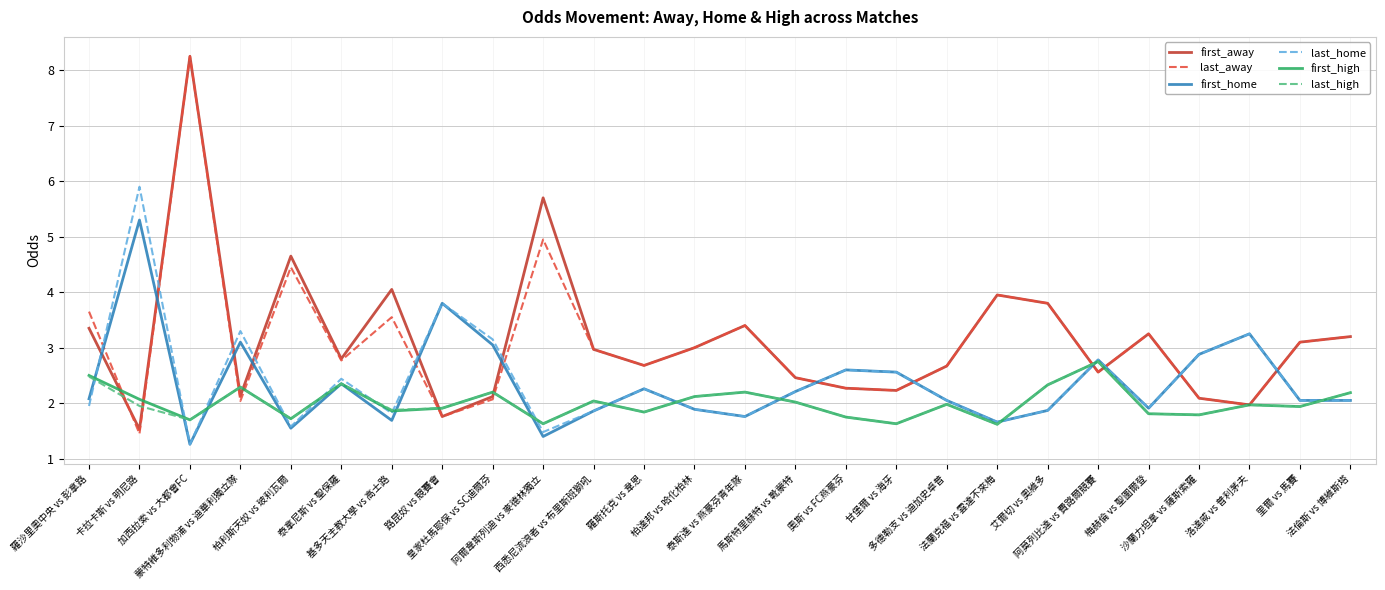

Which series has the largest range (max minus min)?

last_away